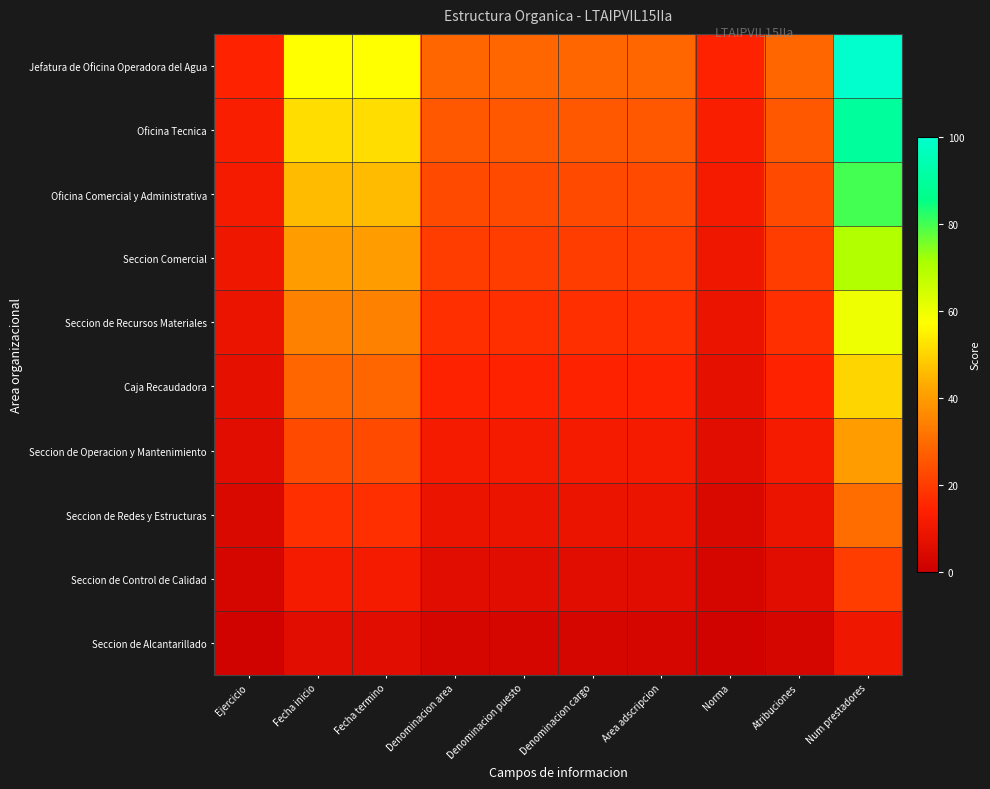

Which series changed the most between Fecha termino and Area adscripcion?

Jefatura de Oficina Operadora del Agua